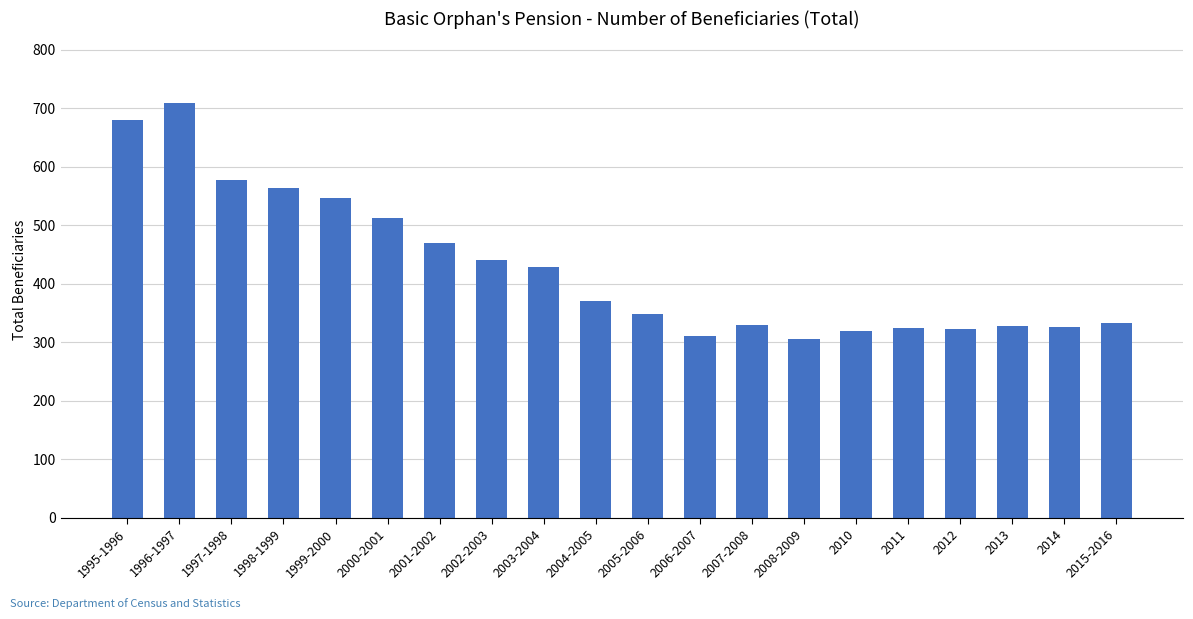

At which category does the chart reach its peak across all series?

1996-1997